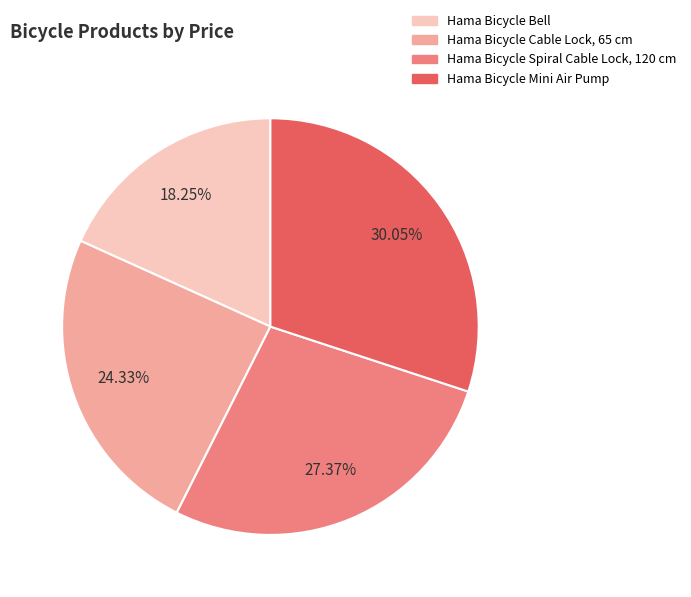

Does Hama Bicycle Bell represent more than half of the total?

No